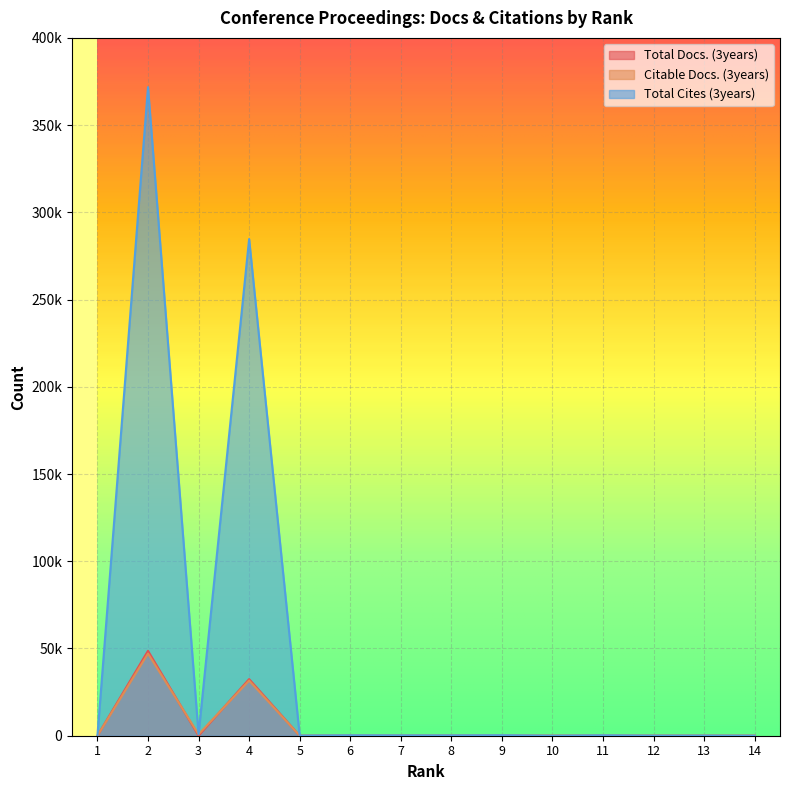

Is it true that Citable Docs. (3years) equals 788 at 3?

True